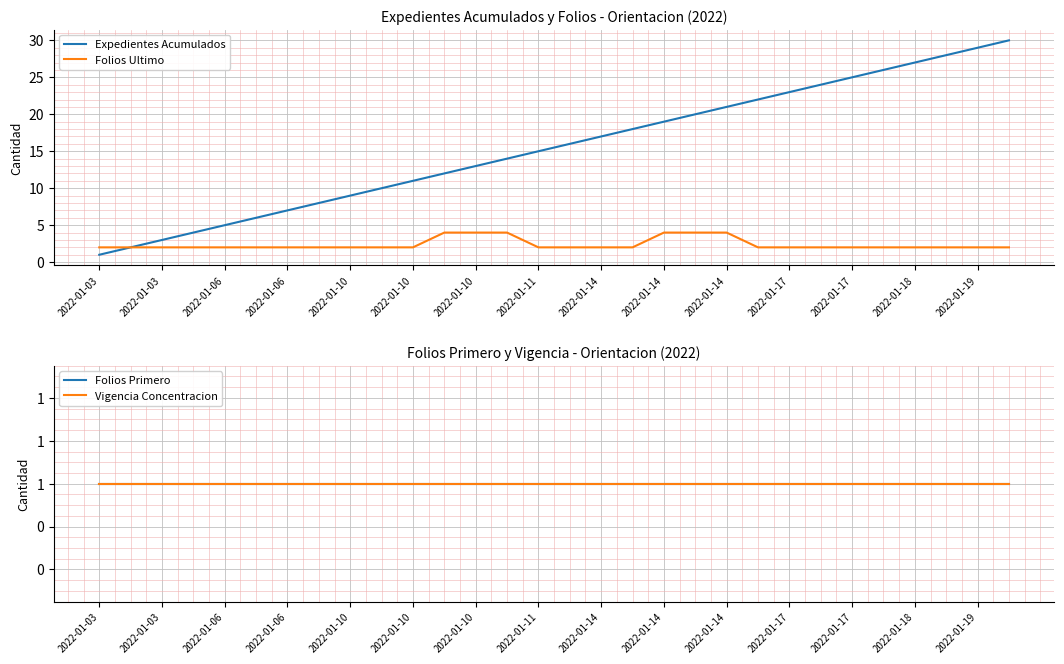

What is the total value across all series at 2022-01-14?

13